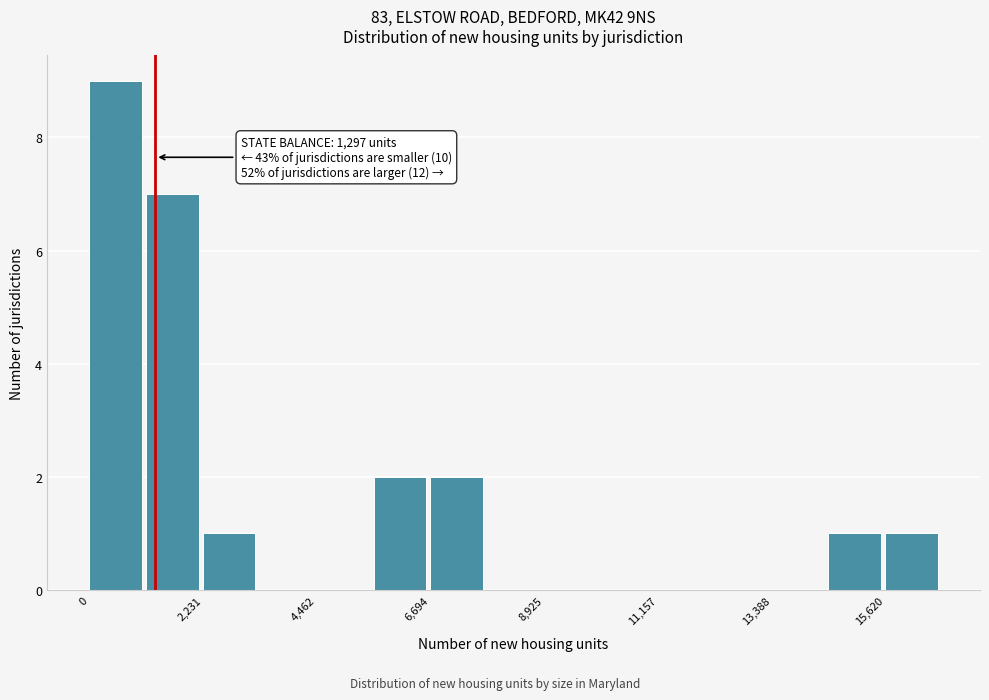

Around what value on the x-axis is the tallest bar? Give the approximate position of its centre, as read against the axis.

500